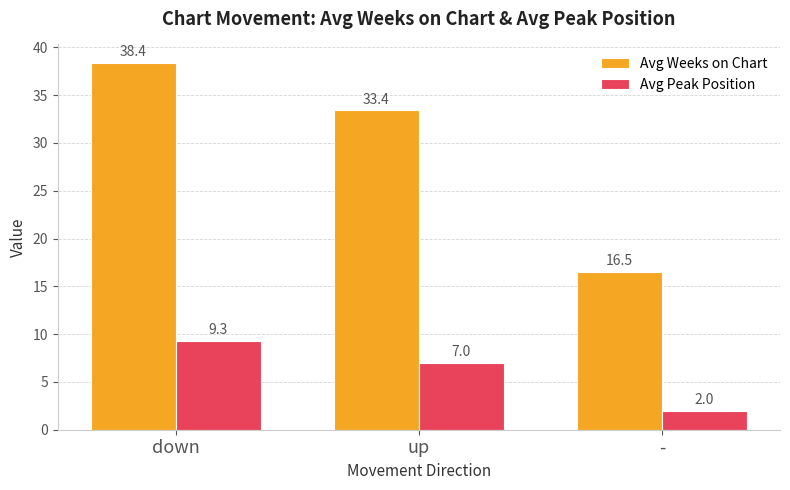

The Avg Peak Position series shows 11.3 at up. True or false?

False